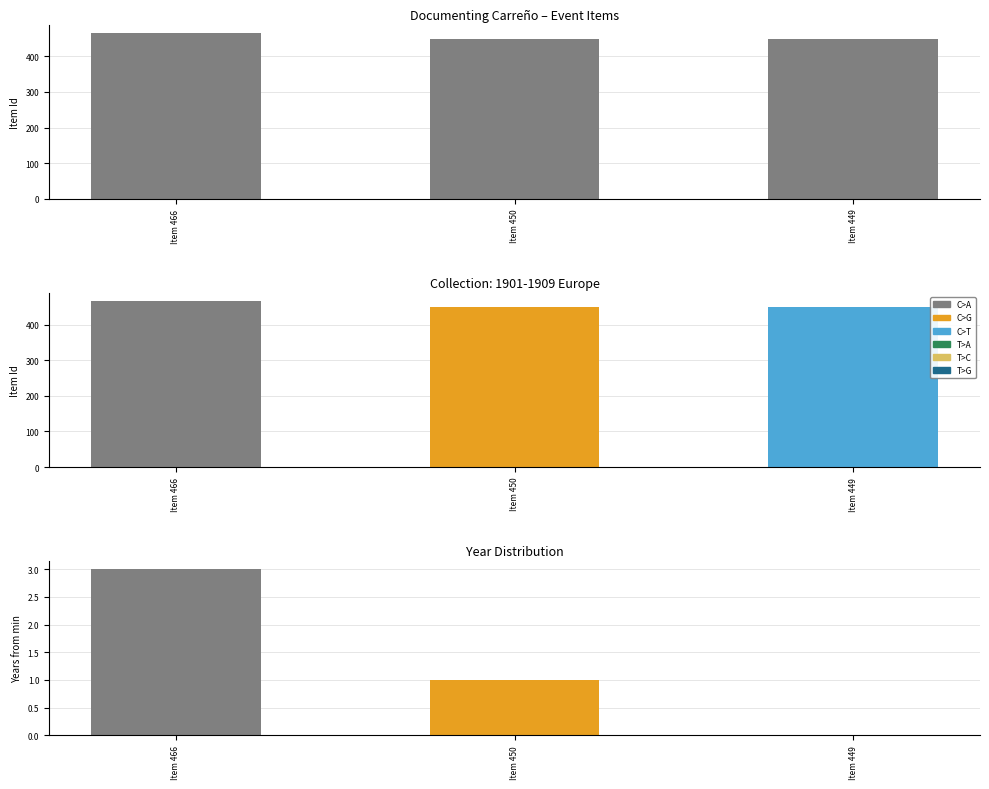

Reading left to right, list all the values displayed in this chart.

Item 466=466	Item 450=450	Item 449=449